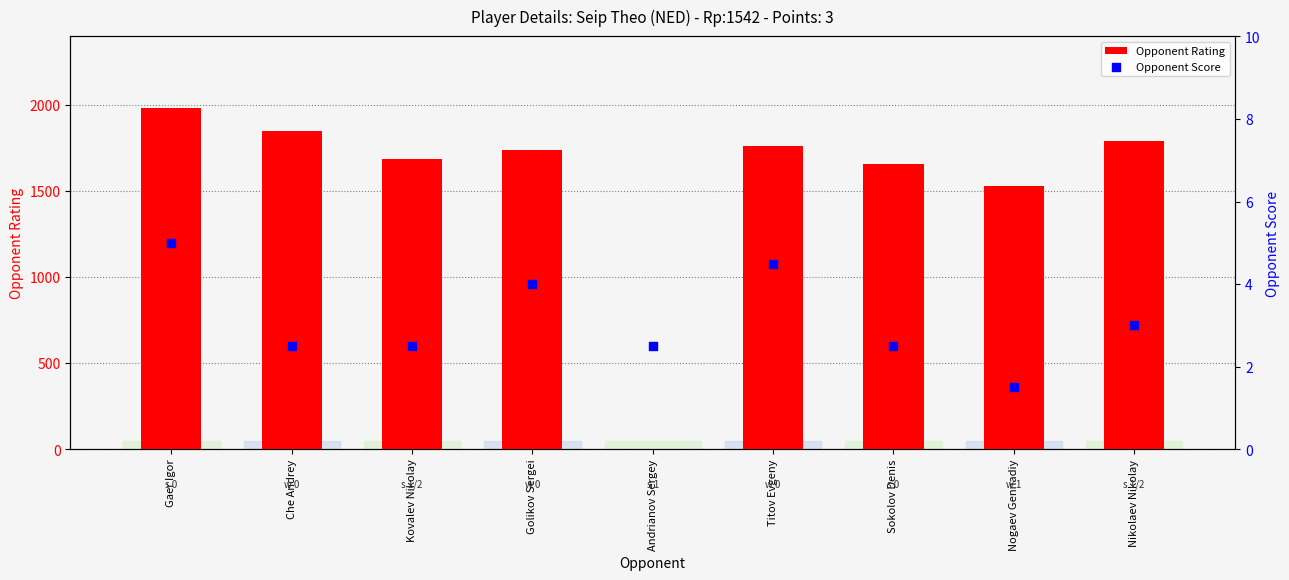

Which series reaches the maximum Y coordinate?

Opponent Rating